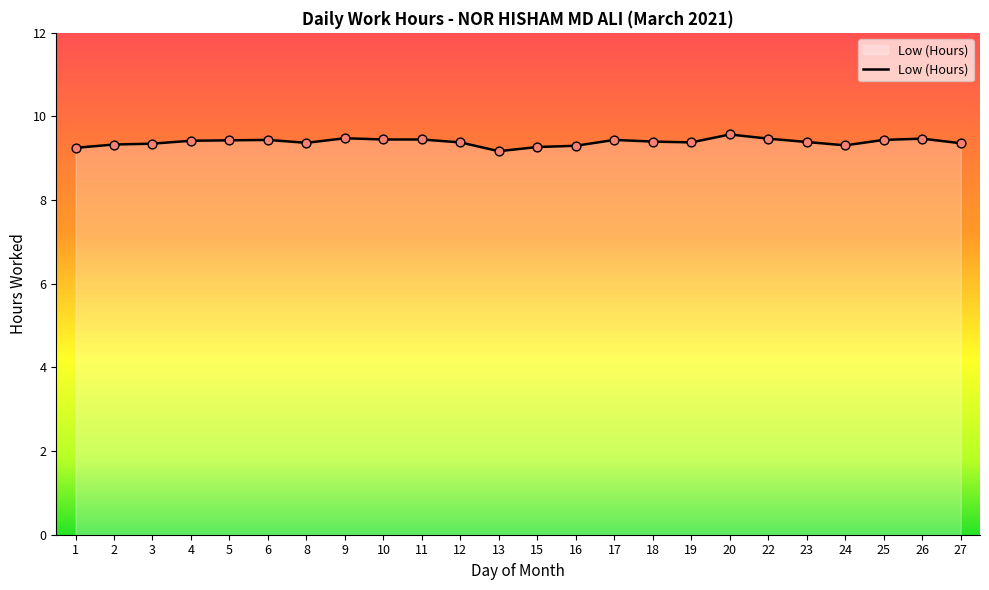

What is the change in value from 2 to 23?

+0.1